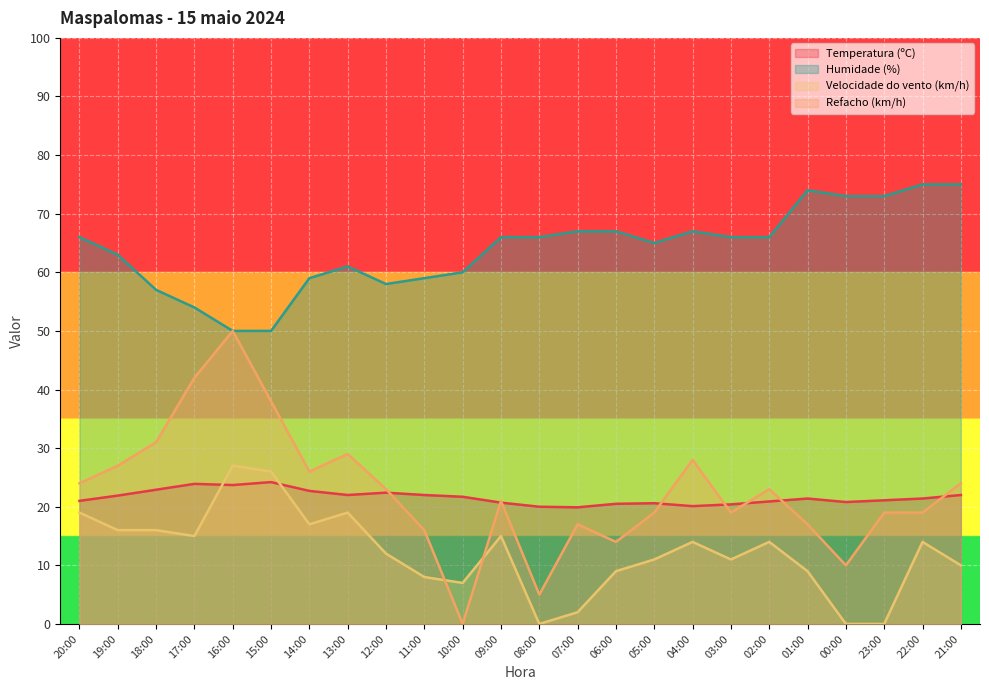

At which label does Refacho (km/h) reach its minimum?

10:00